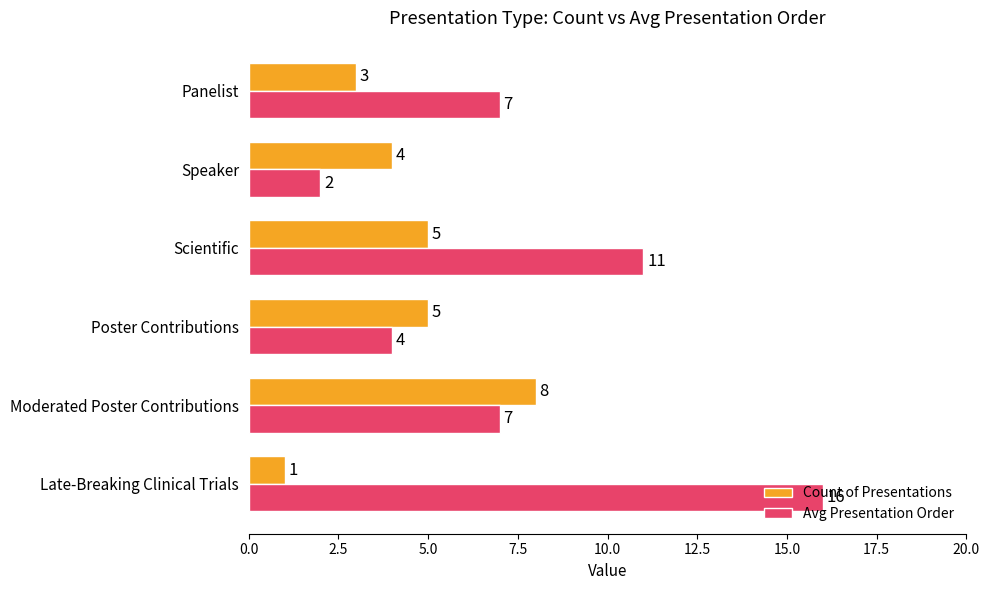

What is the maximum value for Count of Presentations?

8